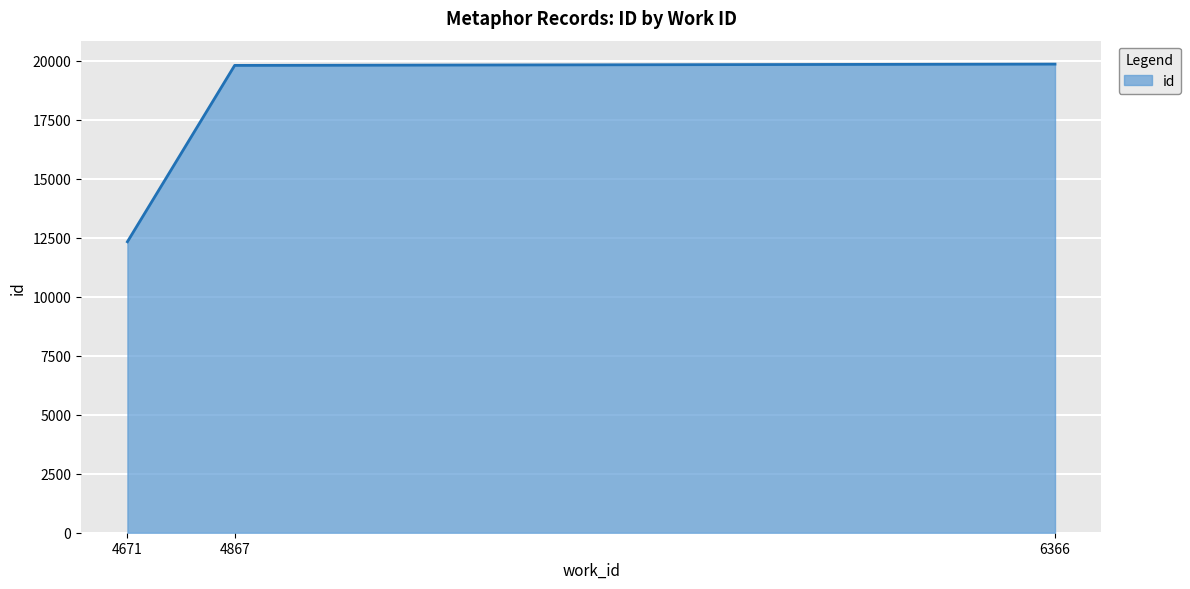

How many distinct data groups are displayed?

1